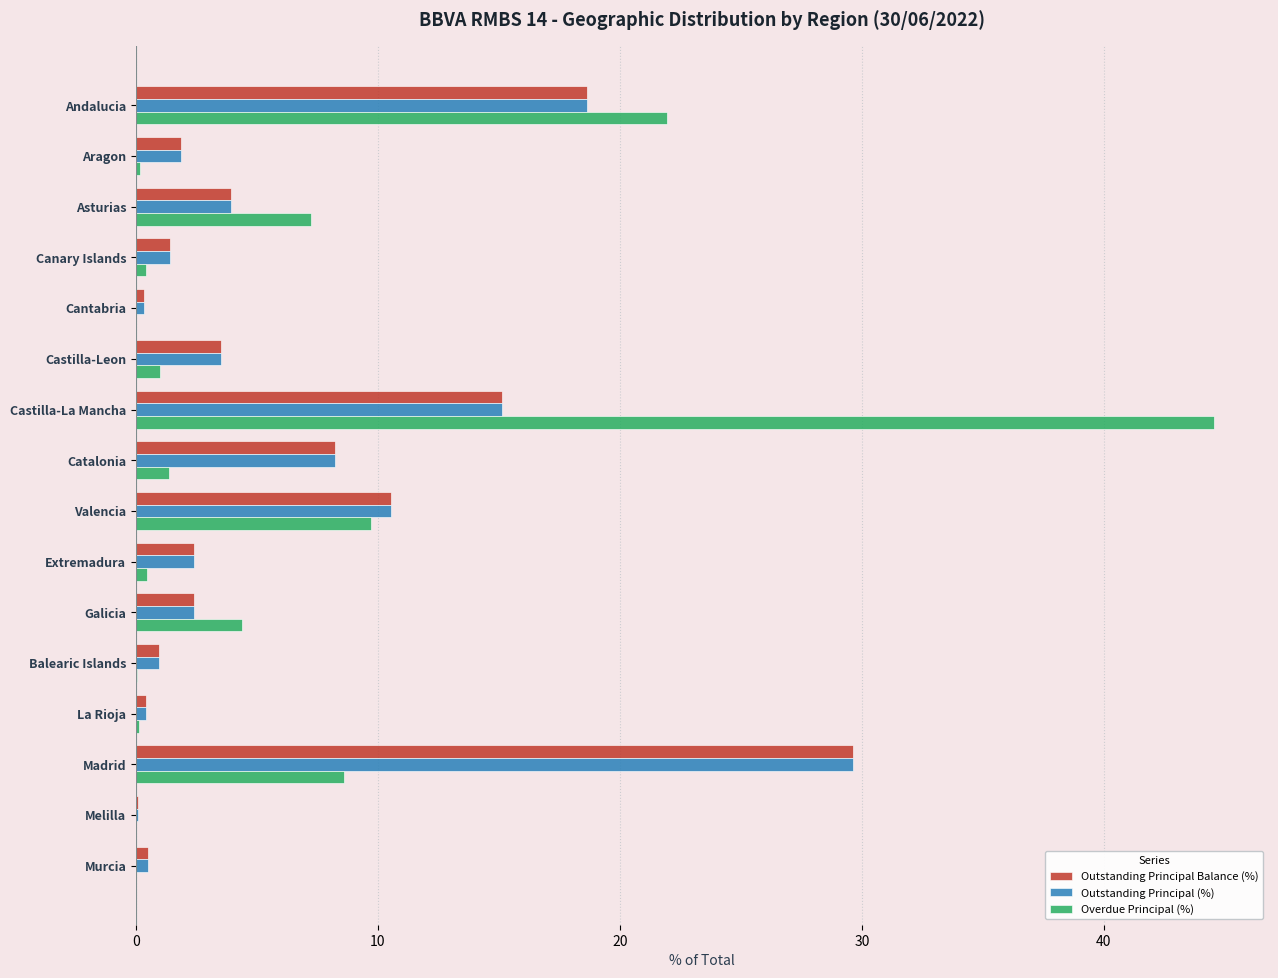

What are all the series names shown in the legend?

Outstanding Principal Balance (%), Outstanding Principal (%), Overdue Principal (%)